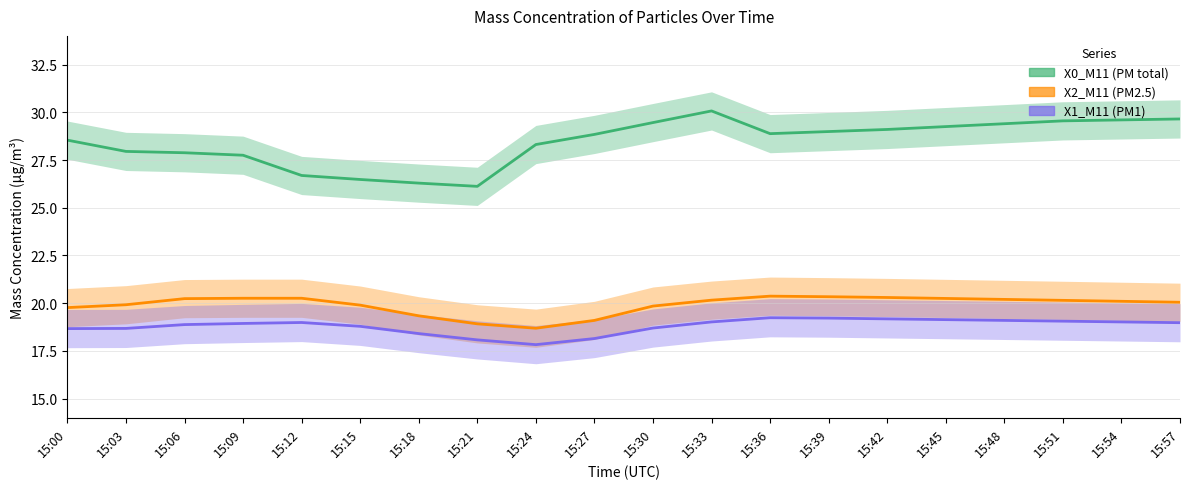

What are all the series names shown in the legend?

X0_M11 (PM total), X2_M11 (PM2.5), X1_M11 (PM1)